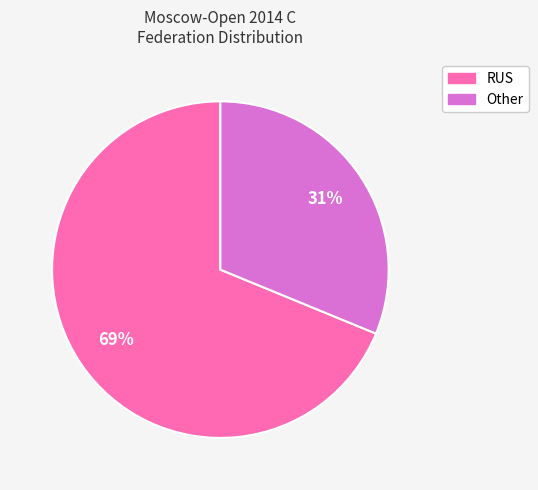

Which category has the biggest portion of the pie?

RUS